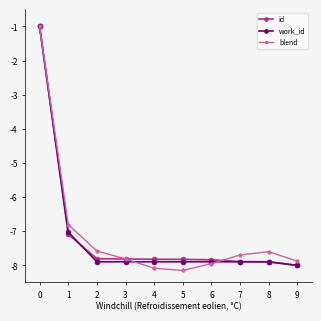

How many lines are shown in the chart?

3